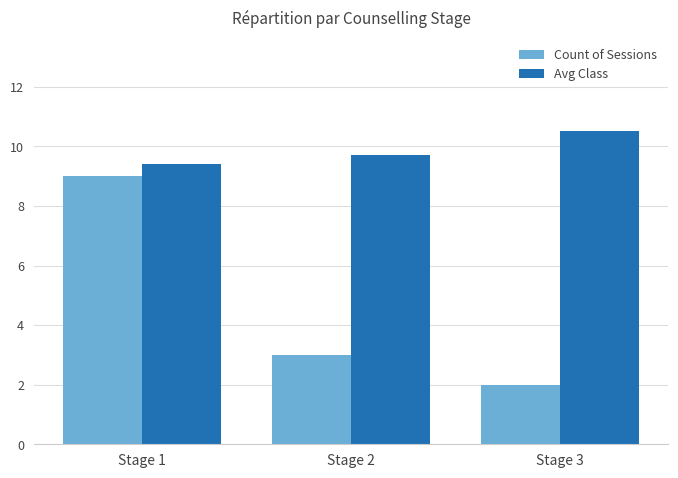

What is the difference between the maximum and minimum values in the Avg Class series?

1.1